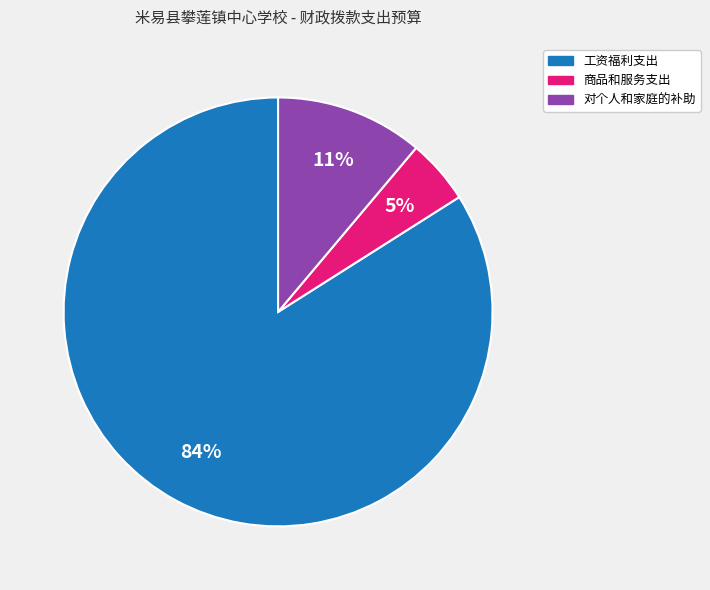

To the nearest percent, what is the combined percentage of 商品和服务支出 and 工资福利支出?

89%